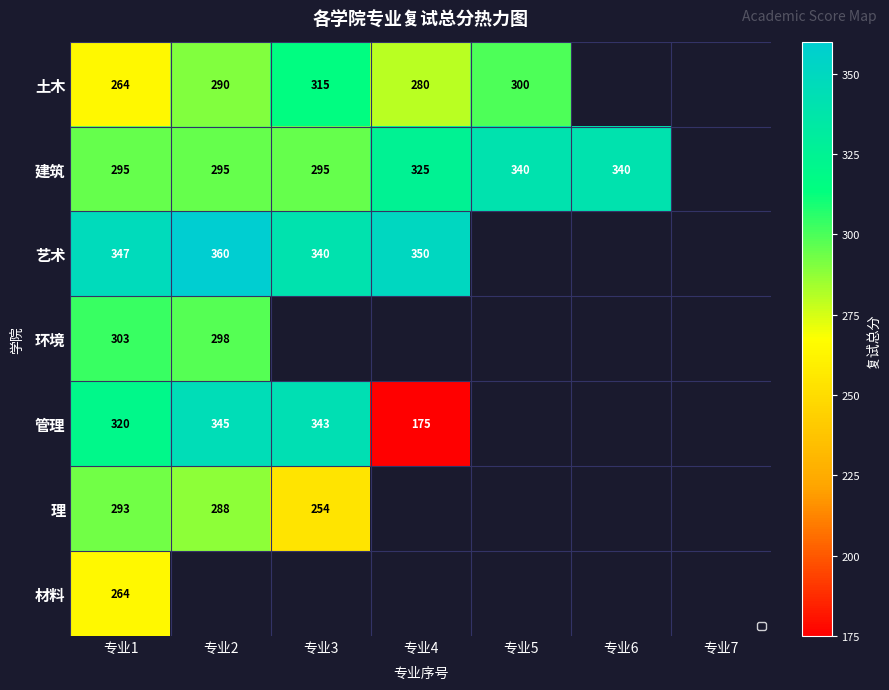

What is the sum of the 土木 values at 专业5 and 专业4?

580